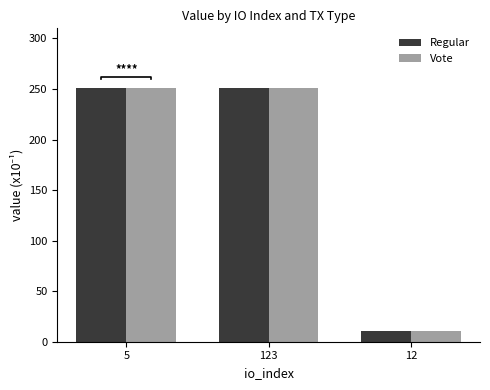

How many data points does each series have?

3